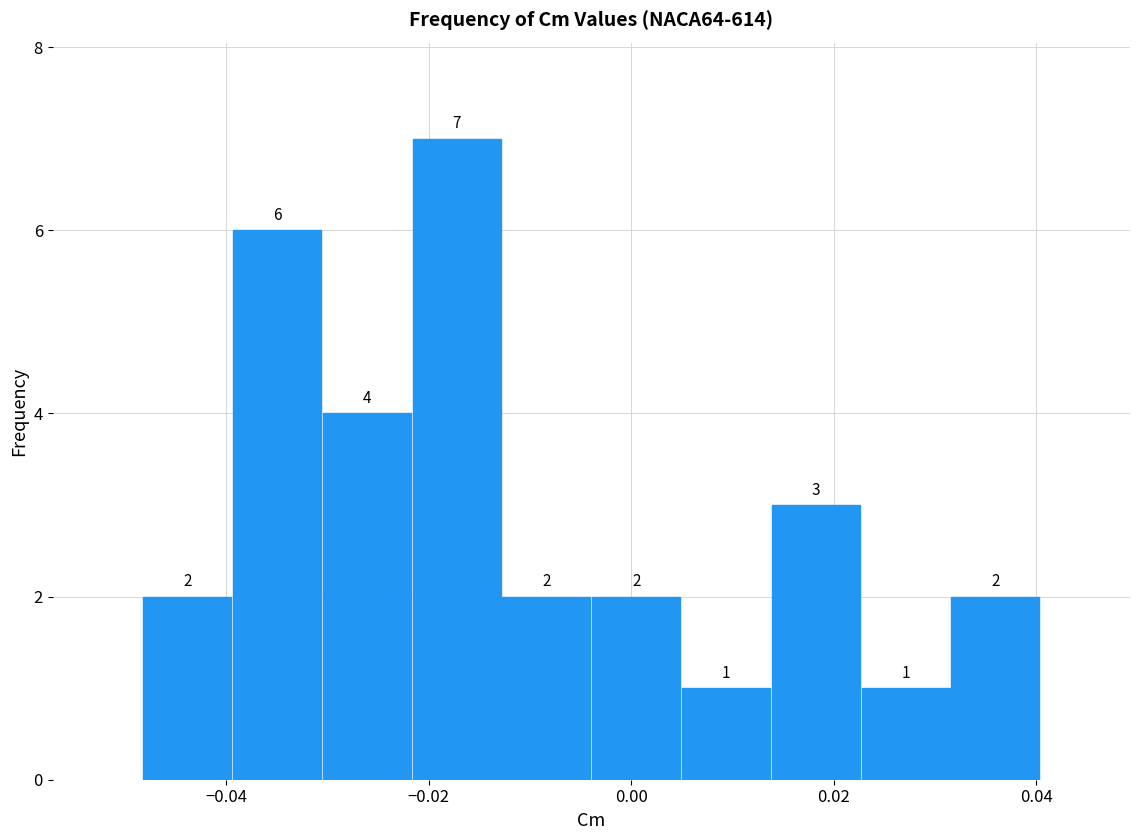

Reading left to right, list every bar in this chart as the range it spans on the x-axis followed by its height. The bar edges are not printed on the chart, so give them approximately, as read against the axis.

-0.048 to -0.040: 2
-0.040 to -0.030: 6
-0.030 to -0.022: 4
-0.022 to -0.012: 7
-0.012 to -0.004: 2
-0.004 to 0.004: 2
0.004 to 0.014: 1
0.014 to 0.022: 3
0.022 to 0.032: 1
0.032 to 0.040: 2